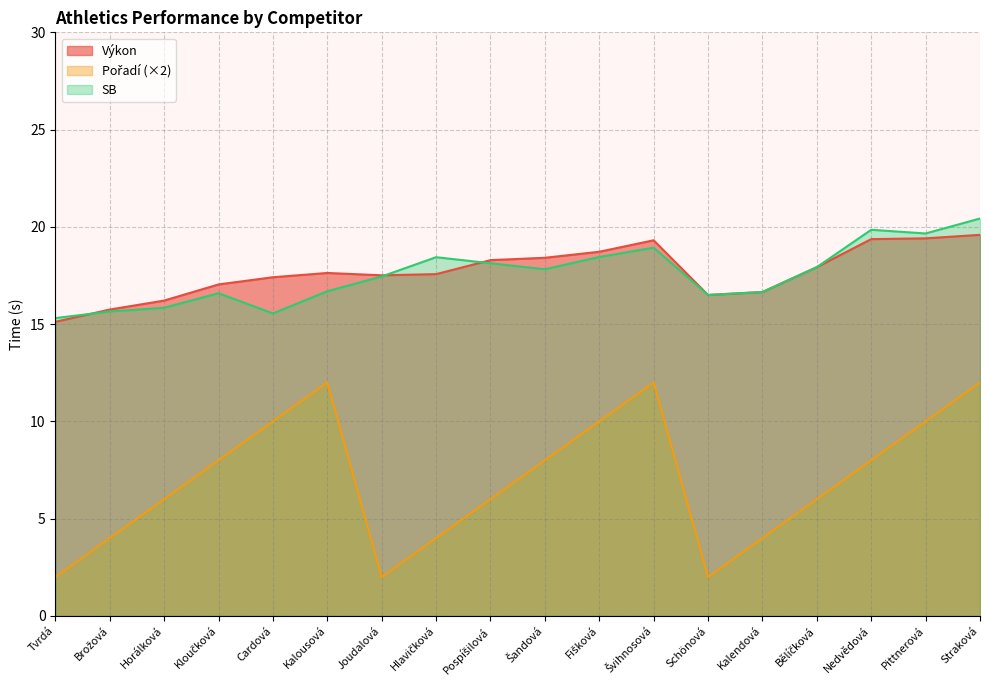

In Pořadí, how many points are higher than both neighbors (excluding endpoints)?

2